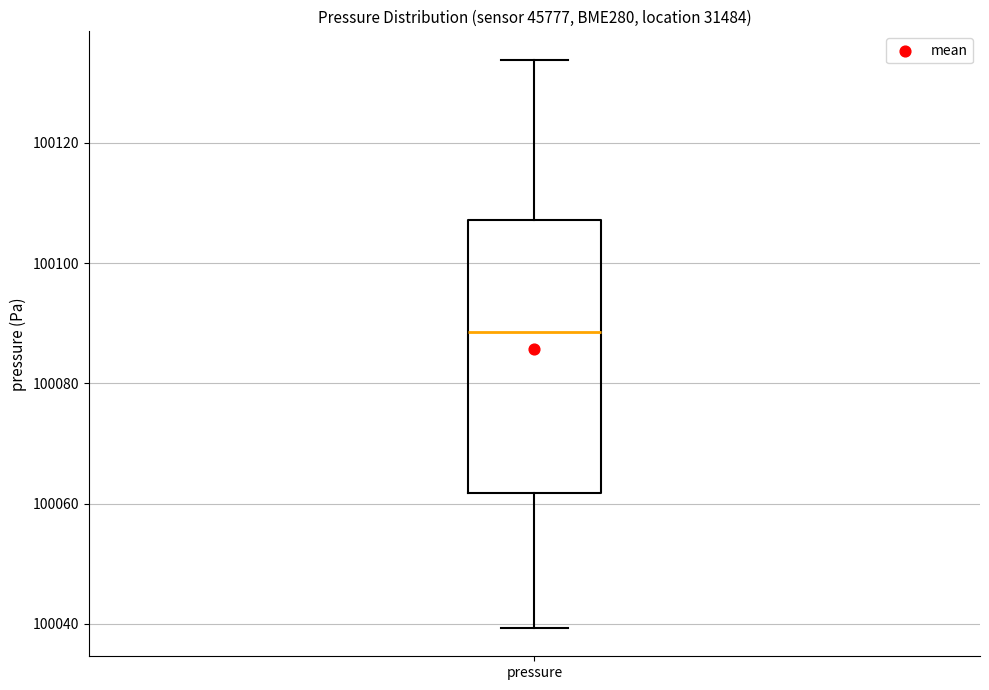

Transcribe this box plot: give where the median line is, the range the box spans, and where the two whiskers end, as read against the y-axis. The values are not printed on the chart, so give them approximately, as read against the axis.

median 100088, box 100062 to 100108, whiskers 100040 to 100134